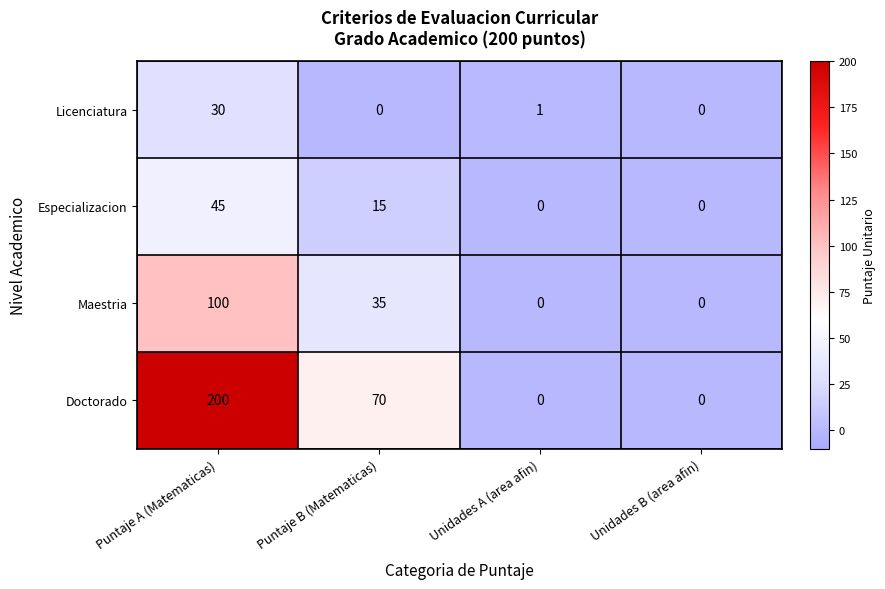

What is the greatest value displayed?

200